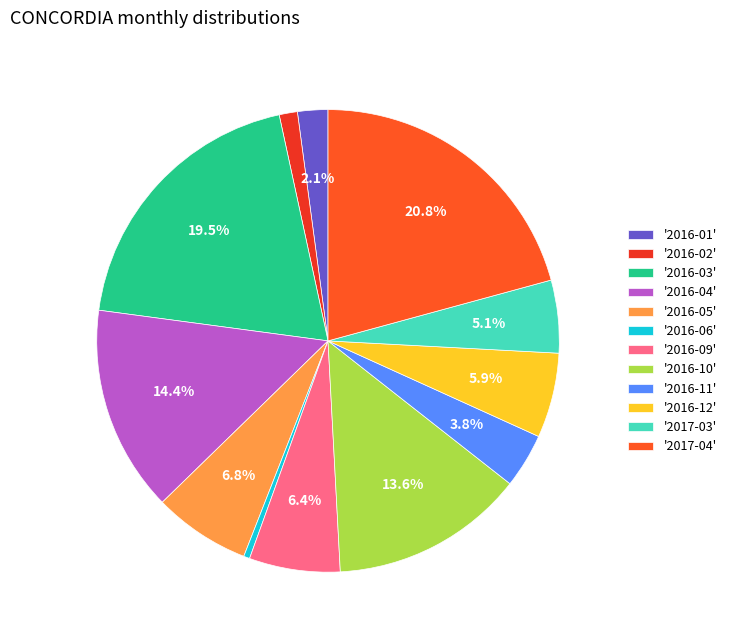

How many segments does this pie chart have?

12